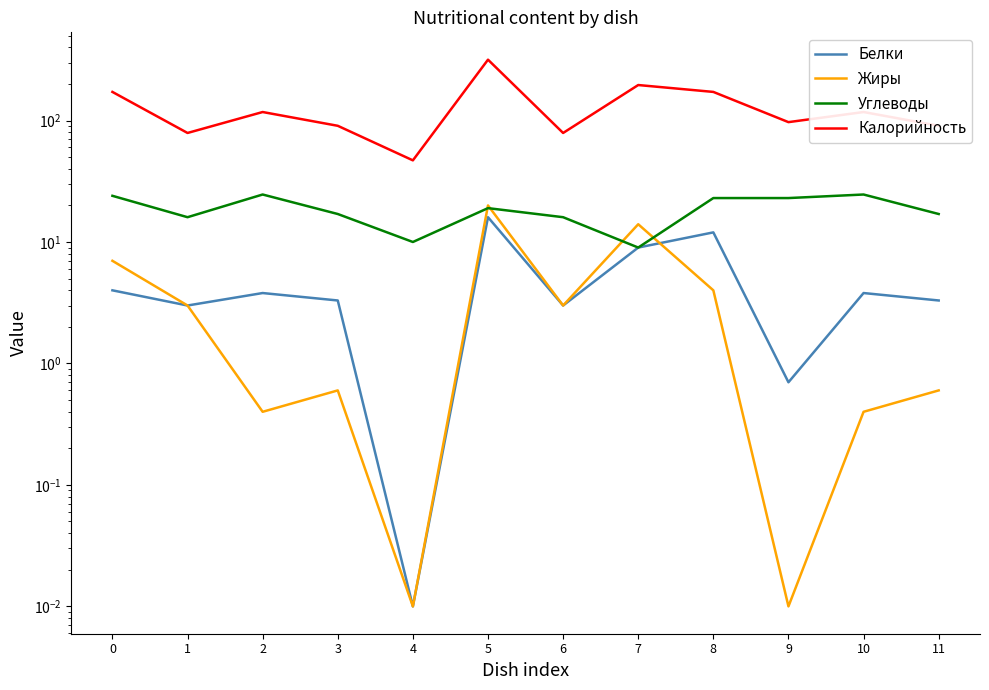

Is the value of Жиры at 9 greater than the value of Белки at 1?

No